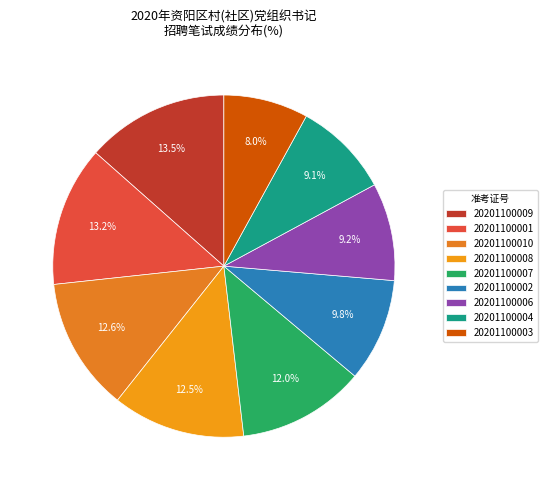

Which category has the biggest portion of the pie?

20201100009